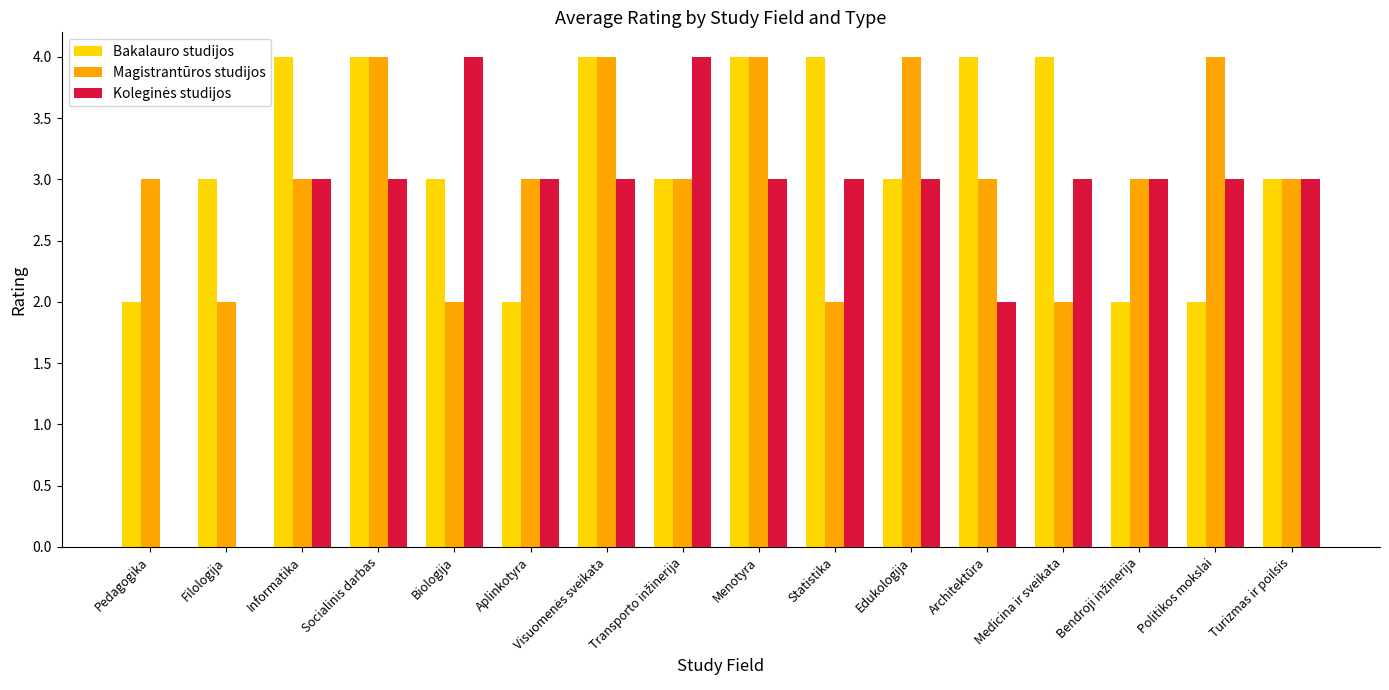

Read the Bakalauro studijos value at Politikos mokslai.

2